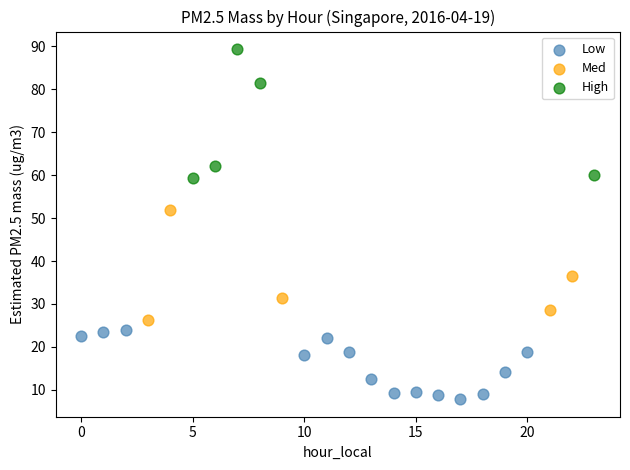

Which series reaches the maximum Y coordinate?

High